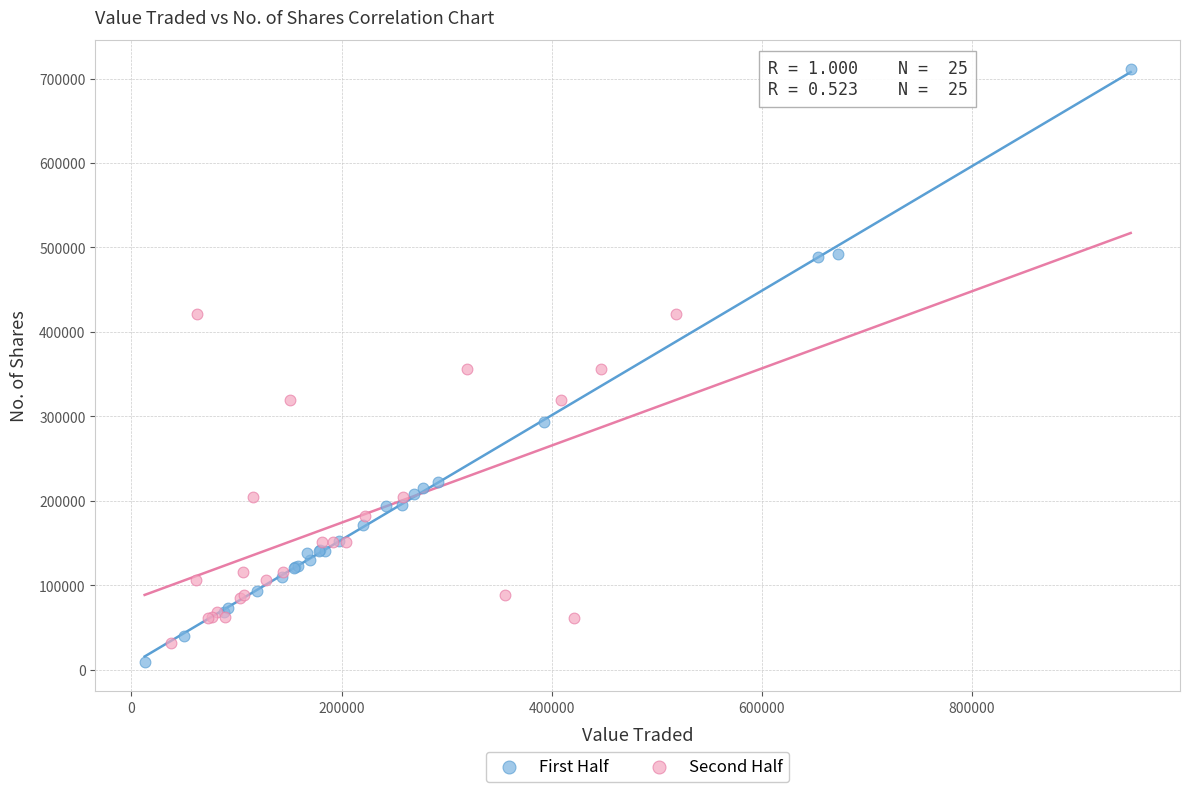

Which series reaches the maximum Y coordinate?

First Half